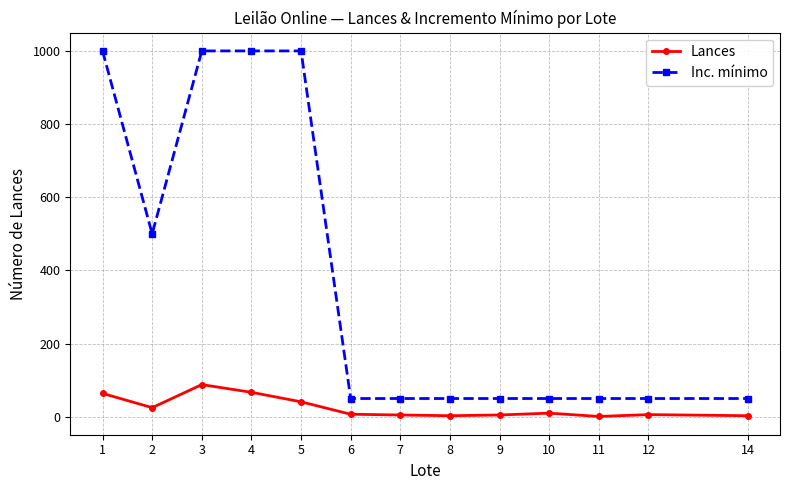

Between 1 and 7, which series saw the biggest shift?

Inc. mínimo